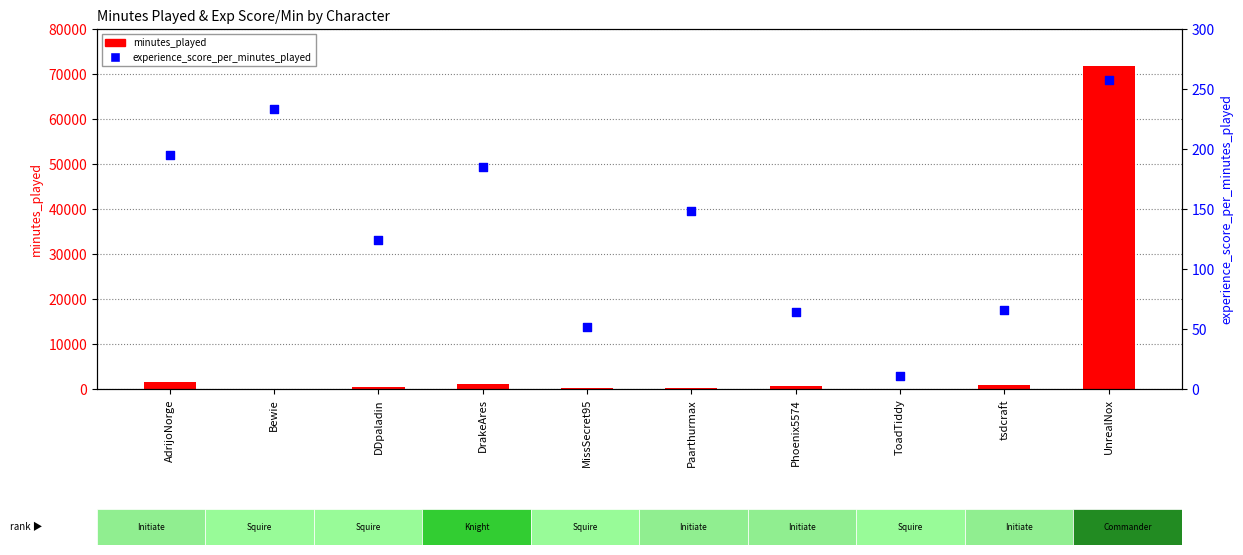

At which category is the sum across all series the highest?

UnrealNox